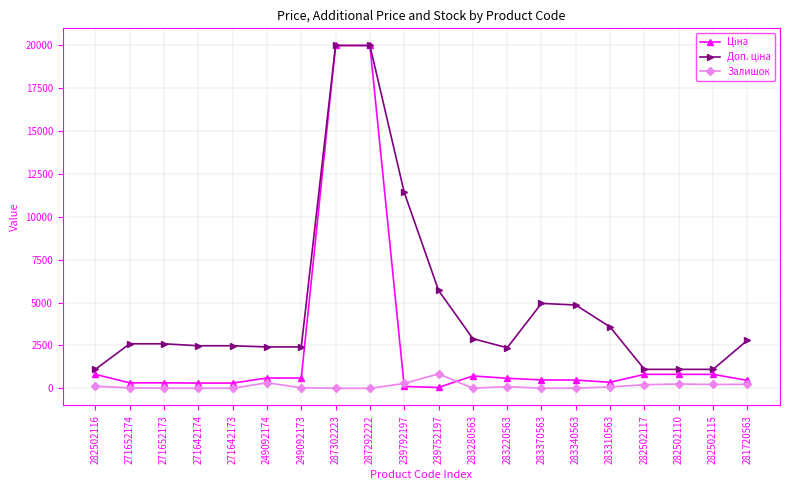

What is the label of the 5th point from the right?

283310563